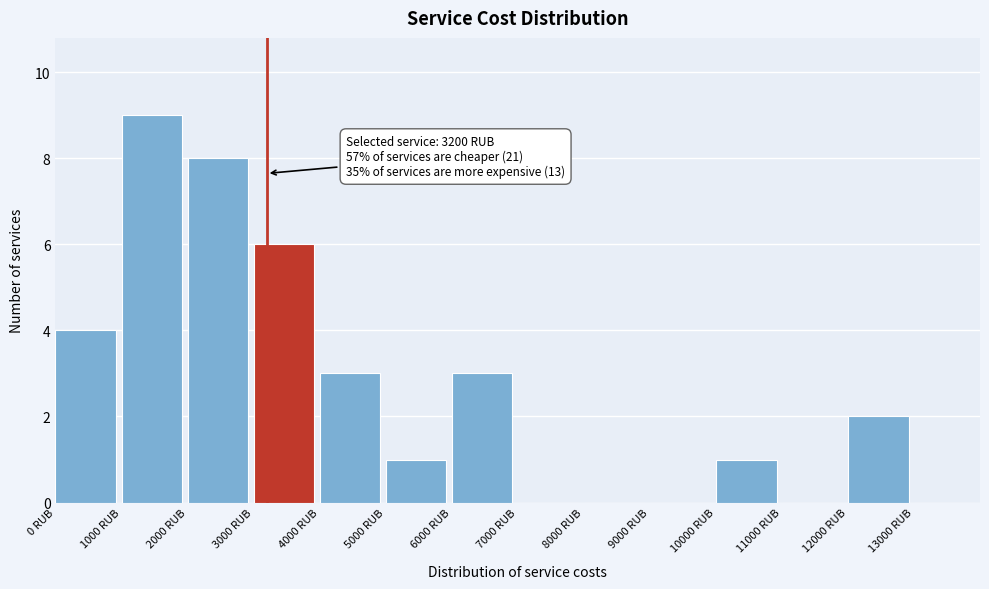

Over which range of the x-axis is the bar tallest?

1000 to 2000